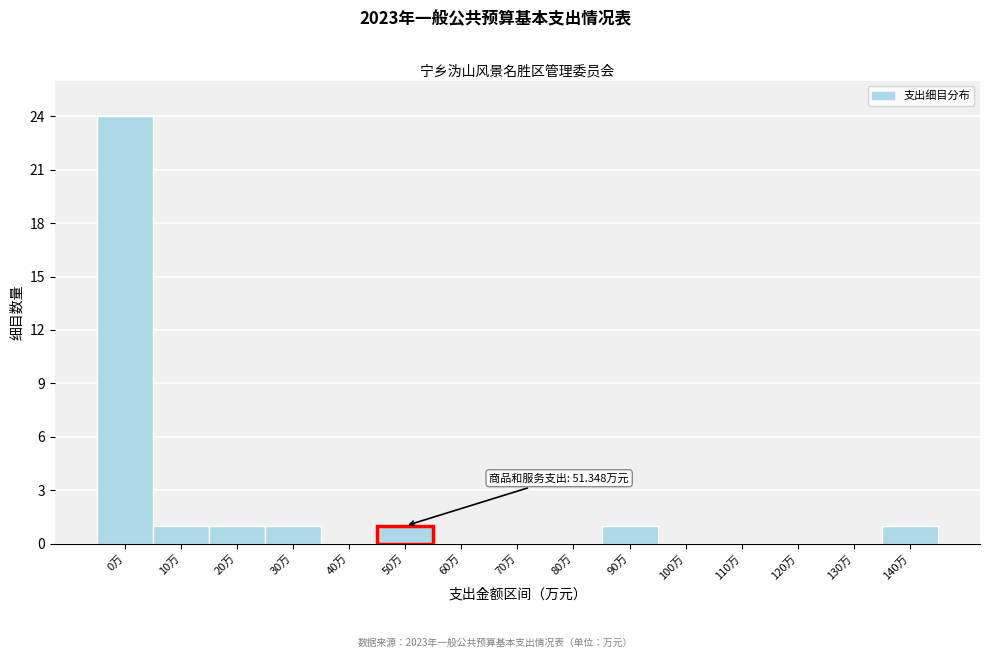

Reading left to right, list all the values displayed in this chart.

0万=24	10万=1	20万=1	30万=1	40万=0	50万=1	60万=0	70万=0	80万=0	90万=1	100万=0	110万=0	120万=0	130万=0	140万=1